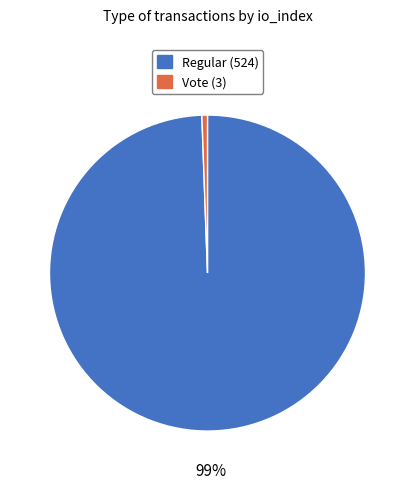

Combined, do Vote (3) and Regular (524) account for over 50%?

Yes